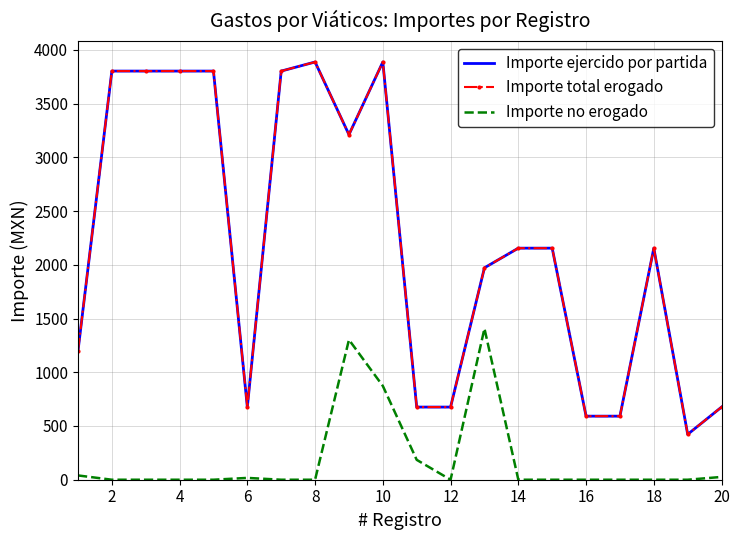

What is the highest value of the Importe total erogado series?

3886.6